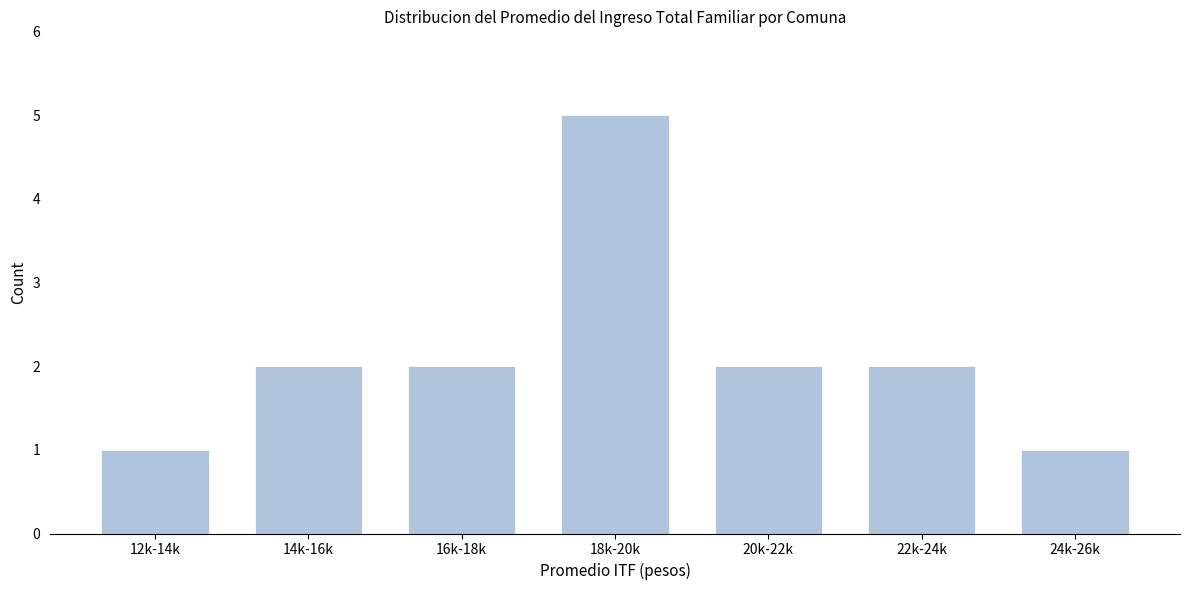

Reading left to right, what are all the values shown in this chart?

12k-14k=1	14k-16k=2	16k-18k=2	18k-20k=5	20k-22k=2	22k-24k=2	24k-26k=1